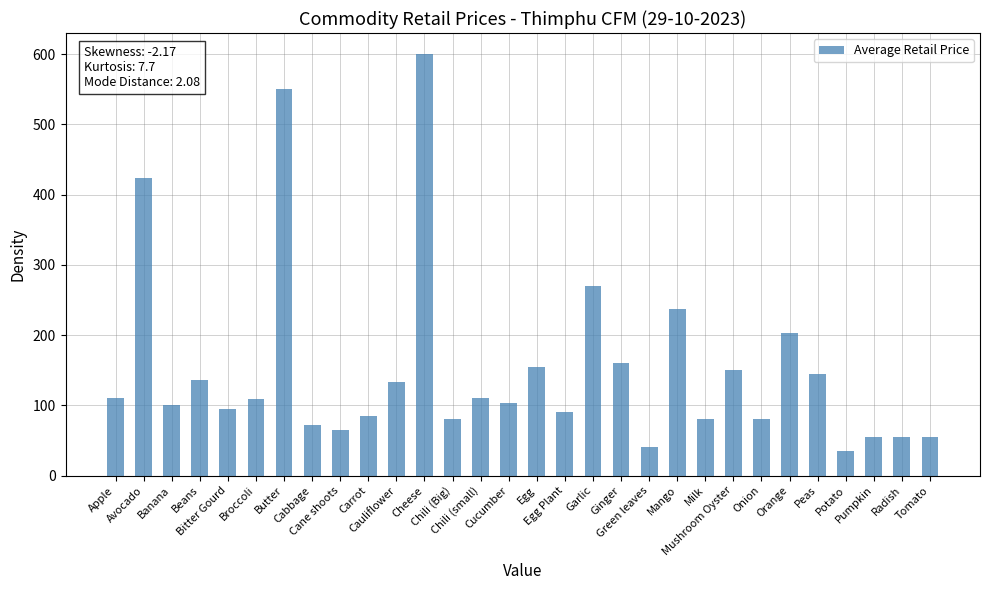

What position from the right is Tomato?

1